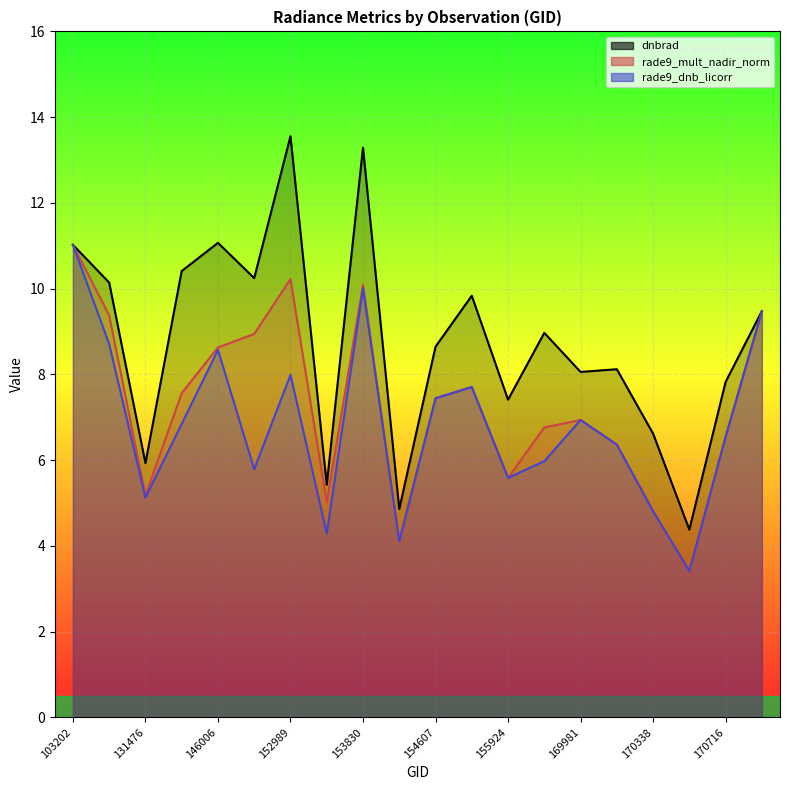

What is the value of the dnbrad point at the 5th from the left?

11.1